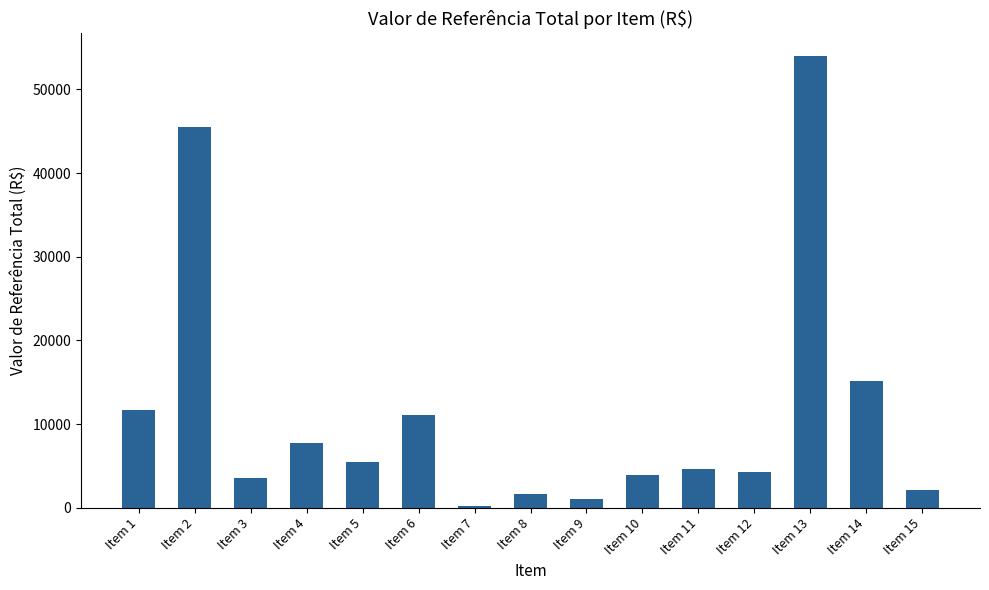

What is the average value?

11492.0